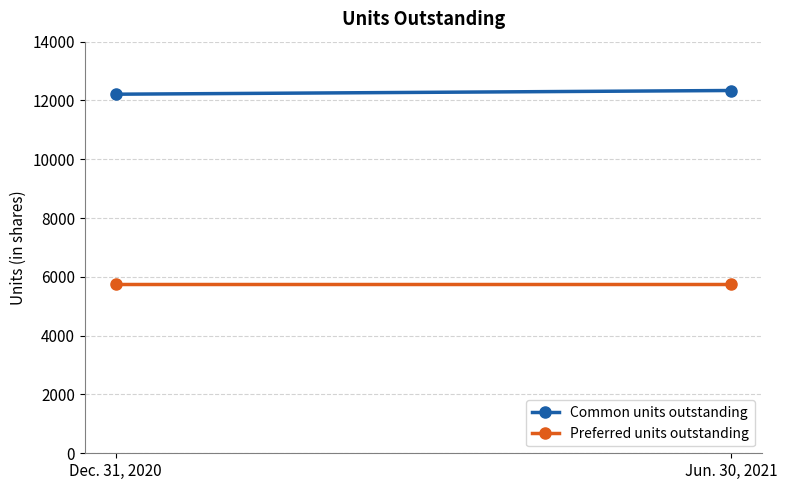

Rank the series by their average value, from lowest to highest.

Preferred units outstanding, Common units outstanding